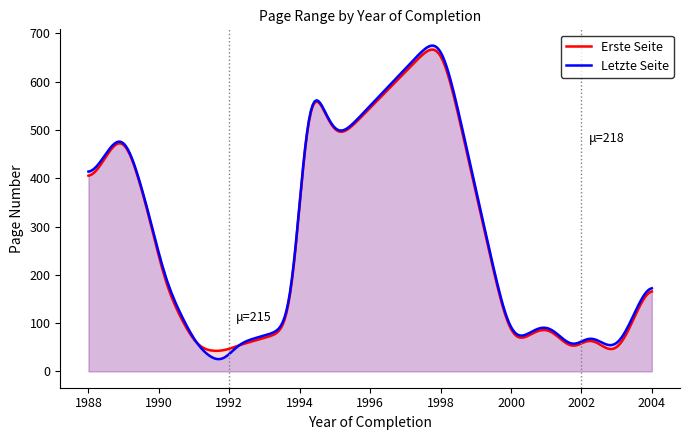

Reading left to right, list all the values displayed in this chart.

Erste Seite: 49	39	372	57	90	689	471	198	25	91	122	414	47	21	33	99	48	381	45	252	199	510	695
Letzte Seite: 54	1	377	62	95	692	473	204	35	93	128	417	49	25	36	104	52	391	53	256	210	512	704